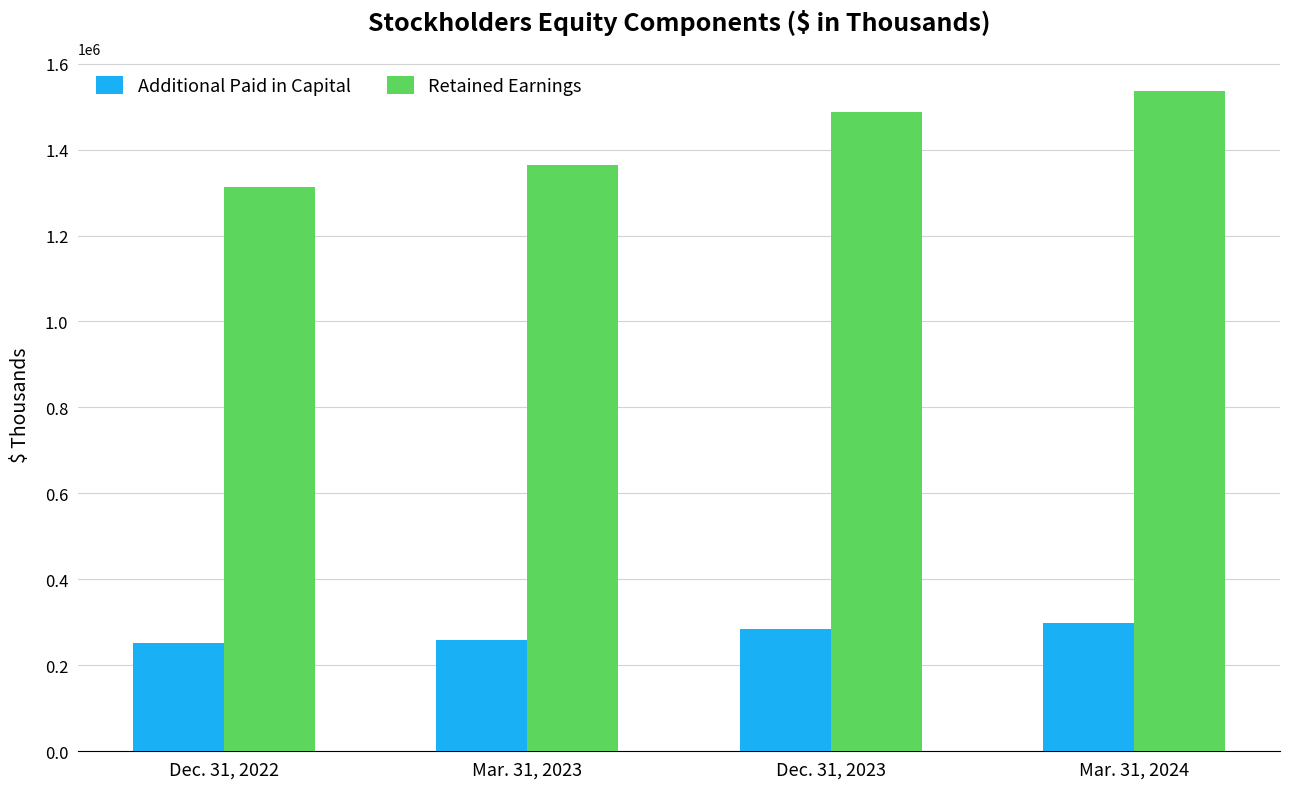

Count the Additional Paid in Capital values in the range 258806 to 298191.

3